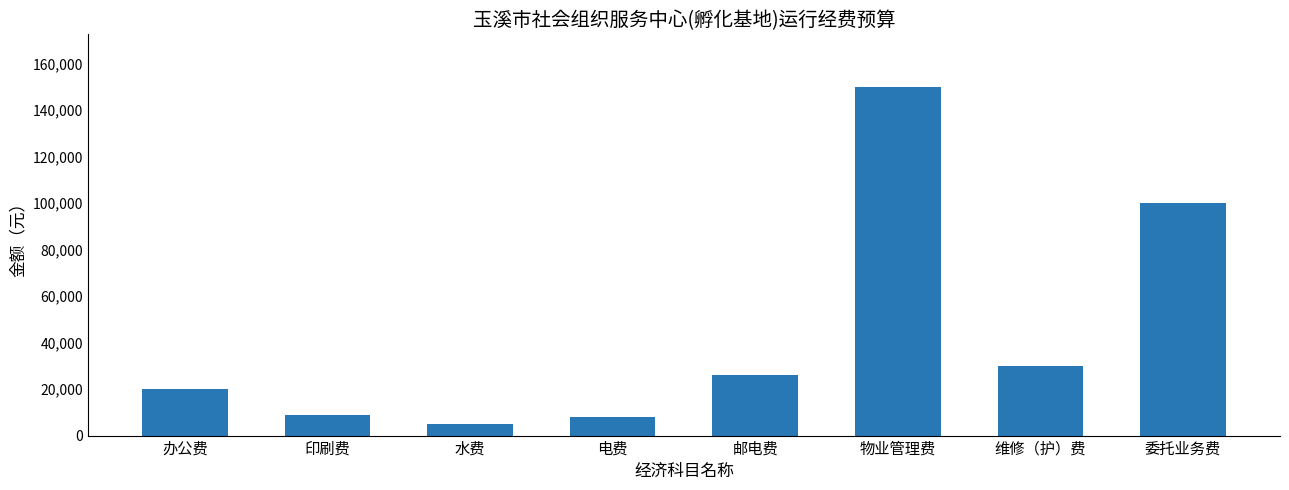

True or false: the data shows 40767 at 维修（护）费.

False